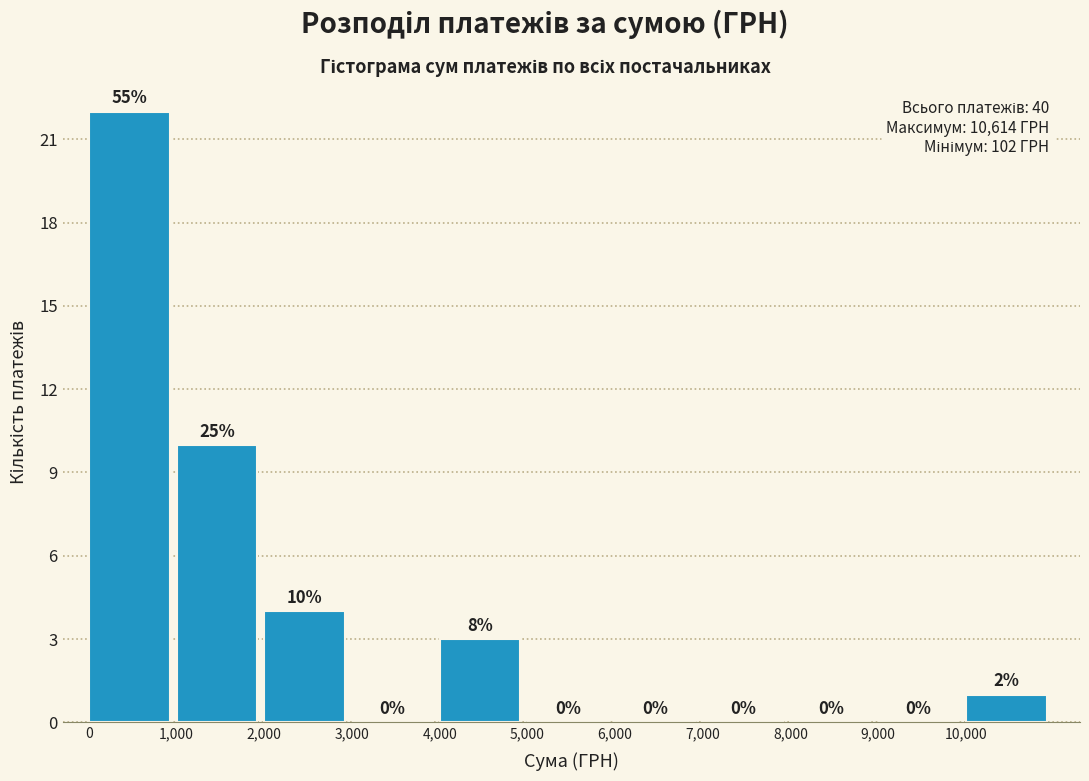

Over which range of the x-axis is the bar tallest?

0 to 1000